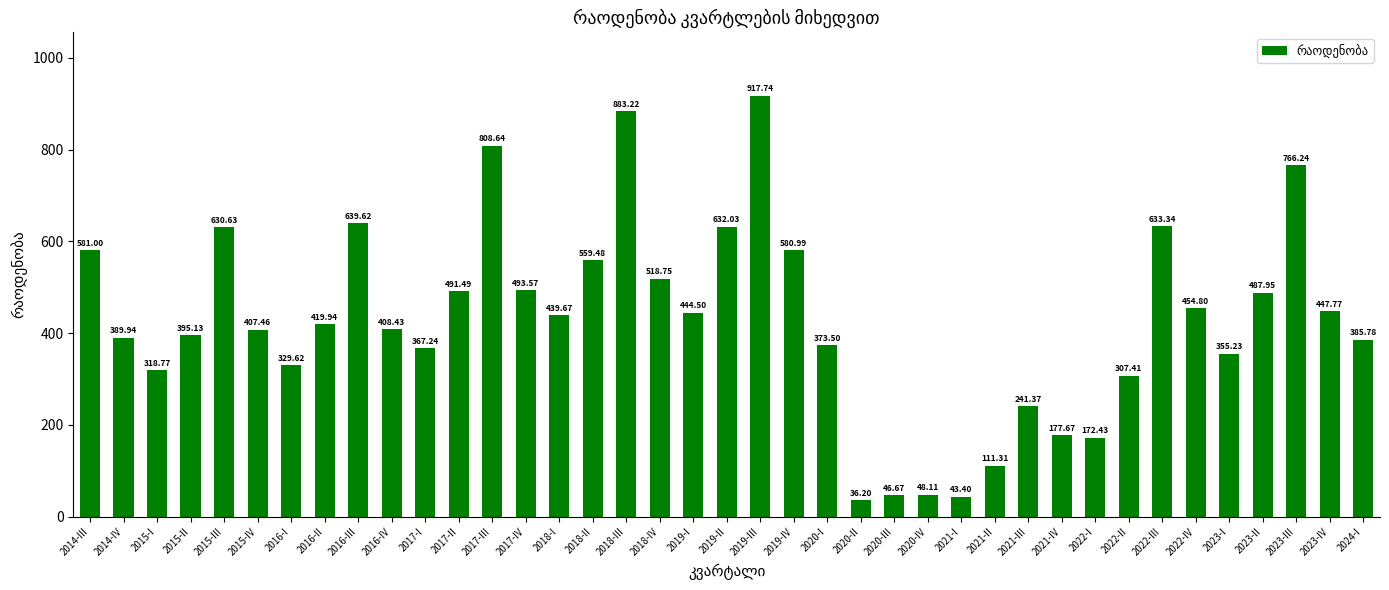

What is the difference between the values at 2023-II and 2016-I?

158.3